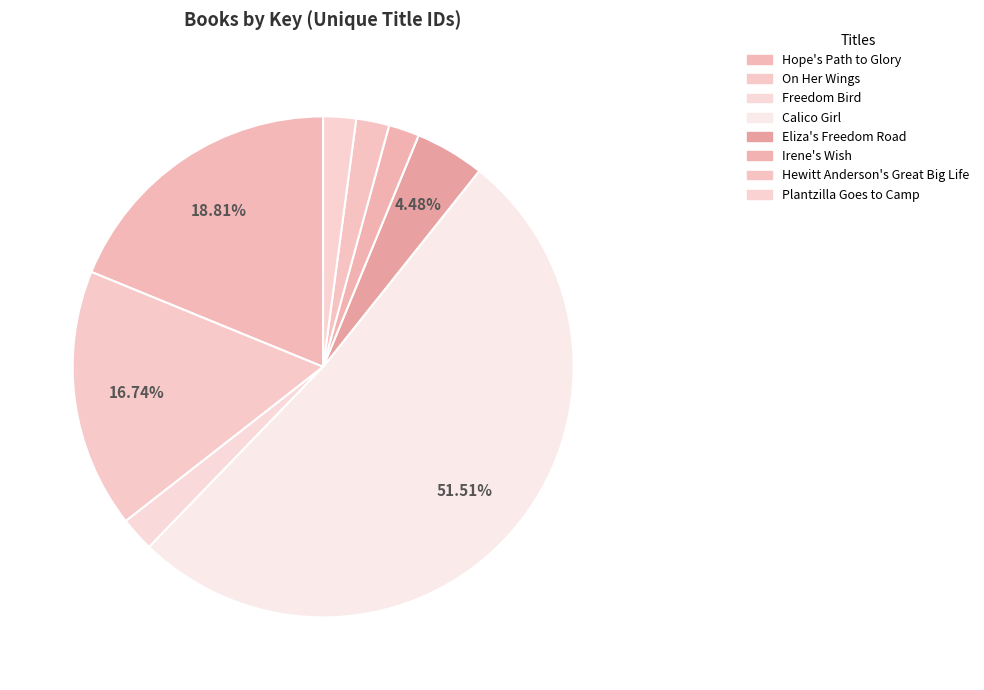

Count the number of slices in the pie.

8